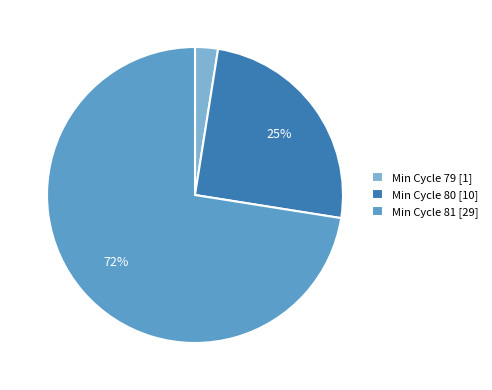

Rank the categories by value from highest to lowest.

Min Cycle 81 [29], Min Cycle 80 [10], Min Cycle 79 [1]